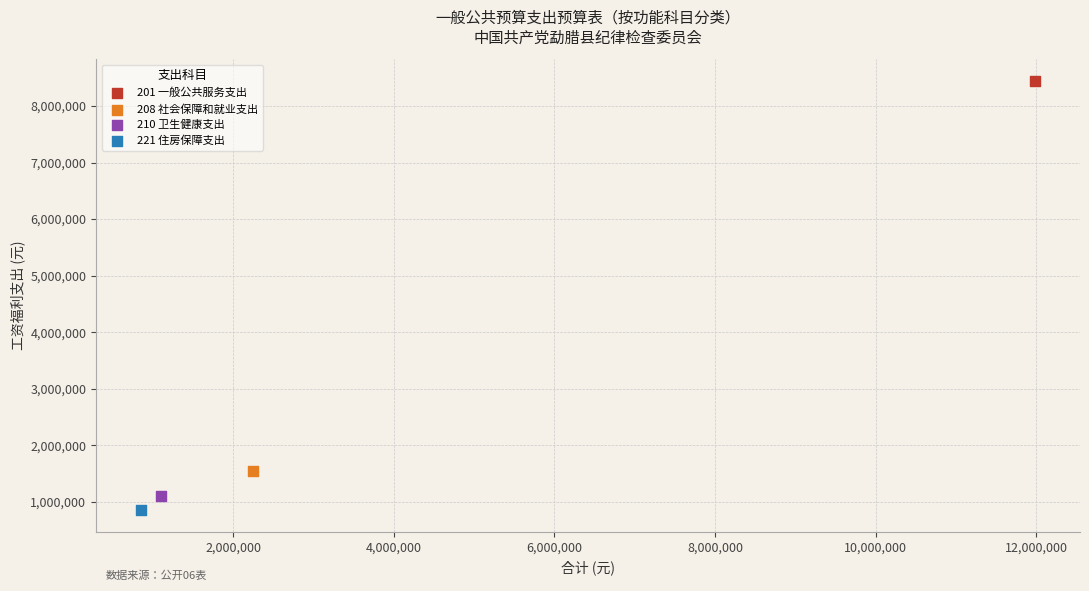

Which series contains the highest Y value?

201 一般公共服务支出